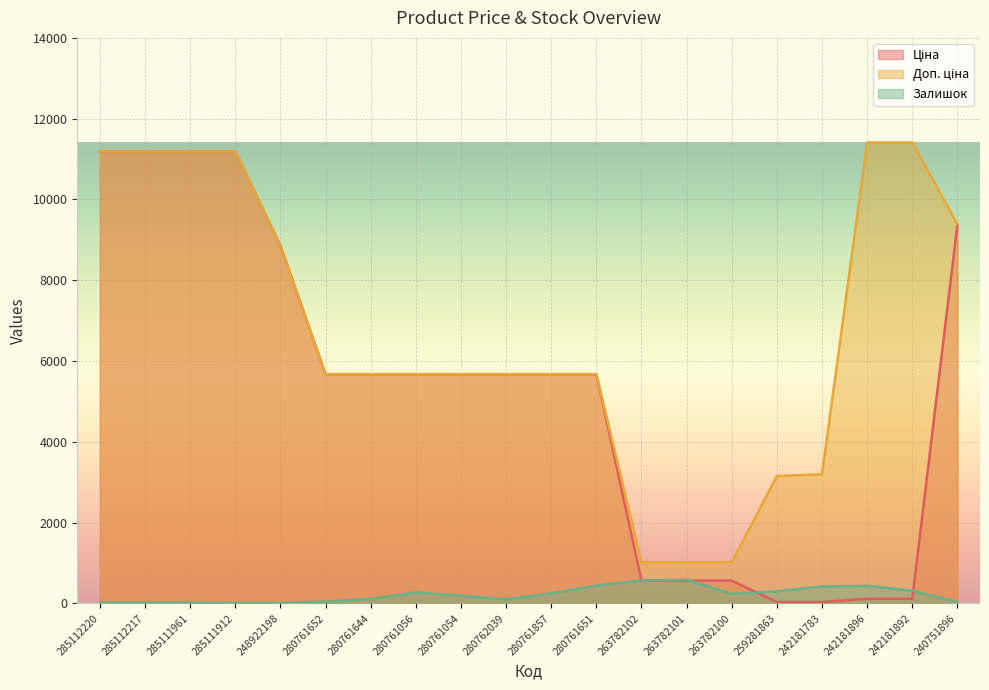

Rank the series by their maximum value, from highest to lowest.

Доп. ціна, Ціна, Залишок